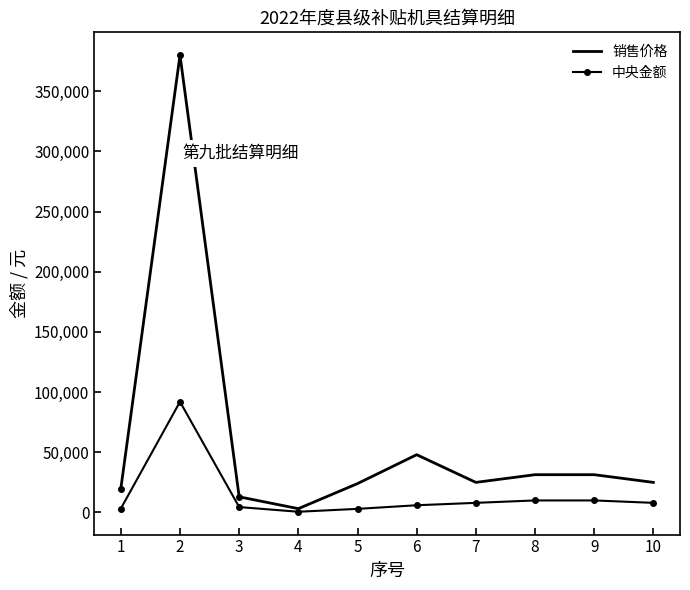

True or false: 中央金额 has a value of 10000 at 8.

True